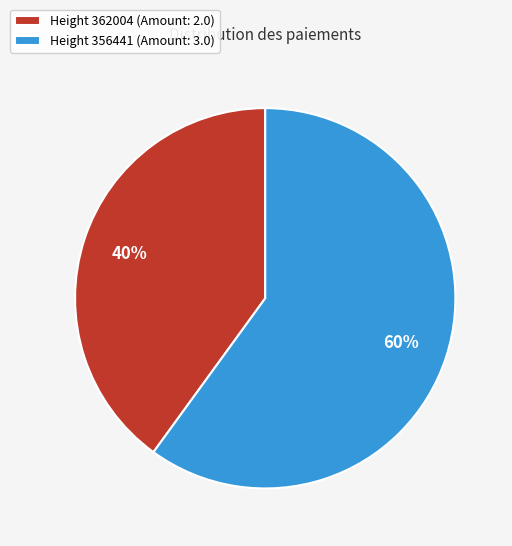

To the nearest percent, what percentage of the pie is Height 356441 (Amount: 3.0)?

60%